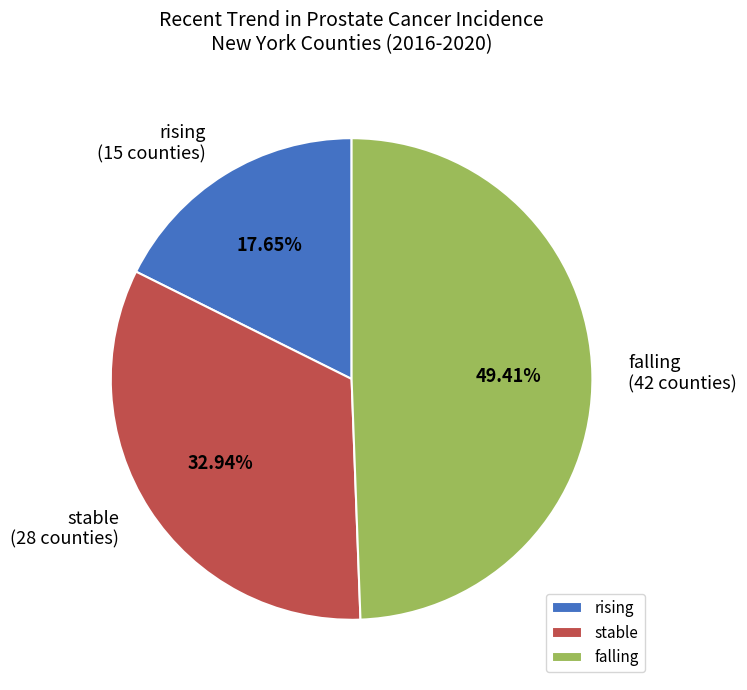

Between rising and stable, which is larger?

stable